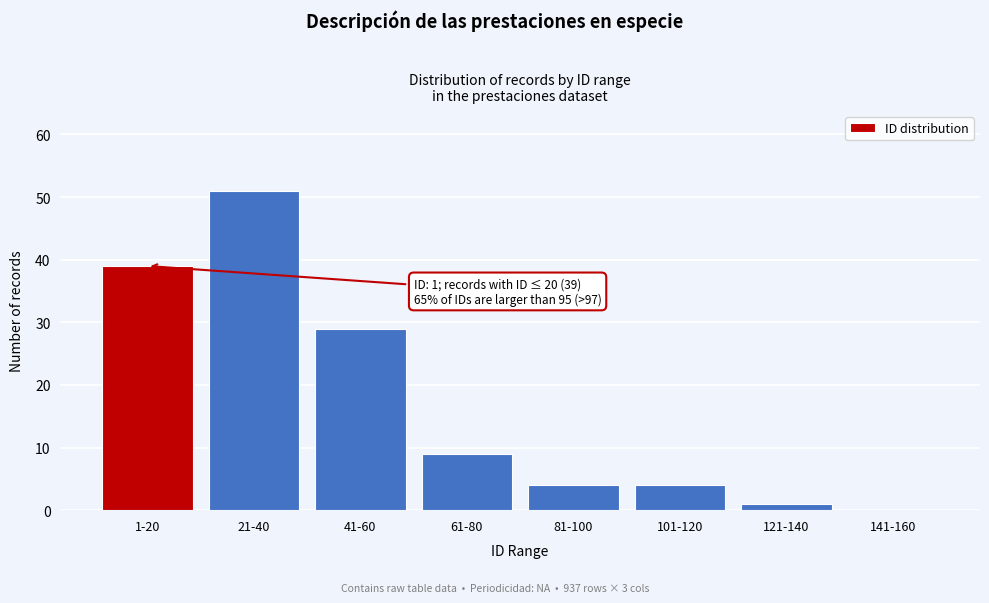

Reading left to right, what are all the values shown in this chart?

1-20=39	21-40=51	41-60=29	61-80=9	81-100=4	101-120=4	121-140=1	141-160=0